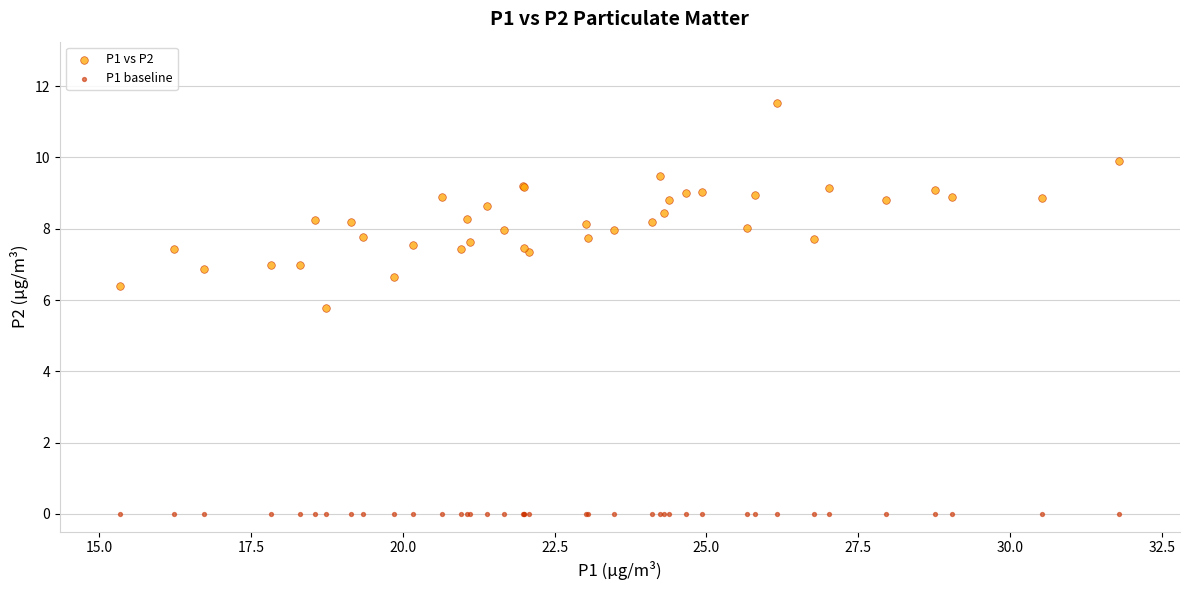

What are all the series names shown in the legend?

P1 vs P2, P1 baseline